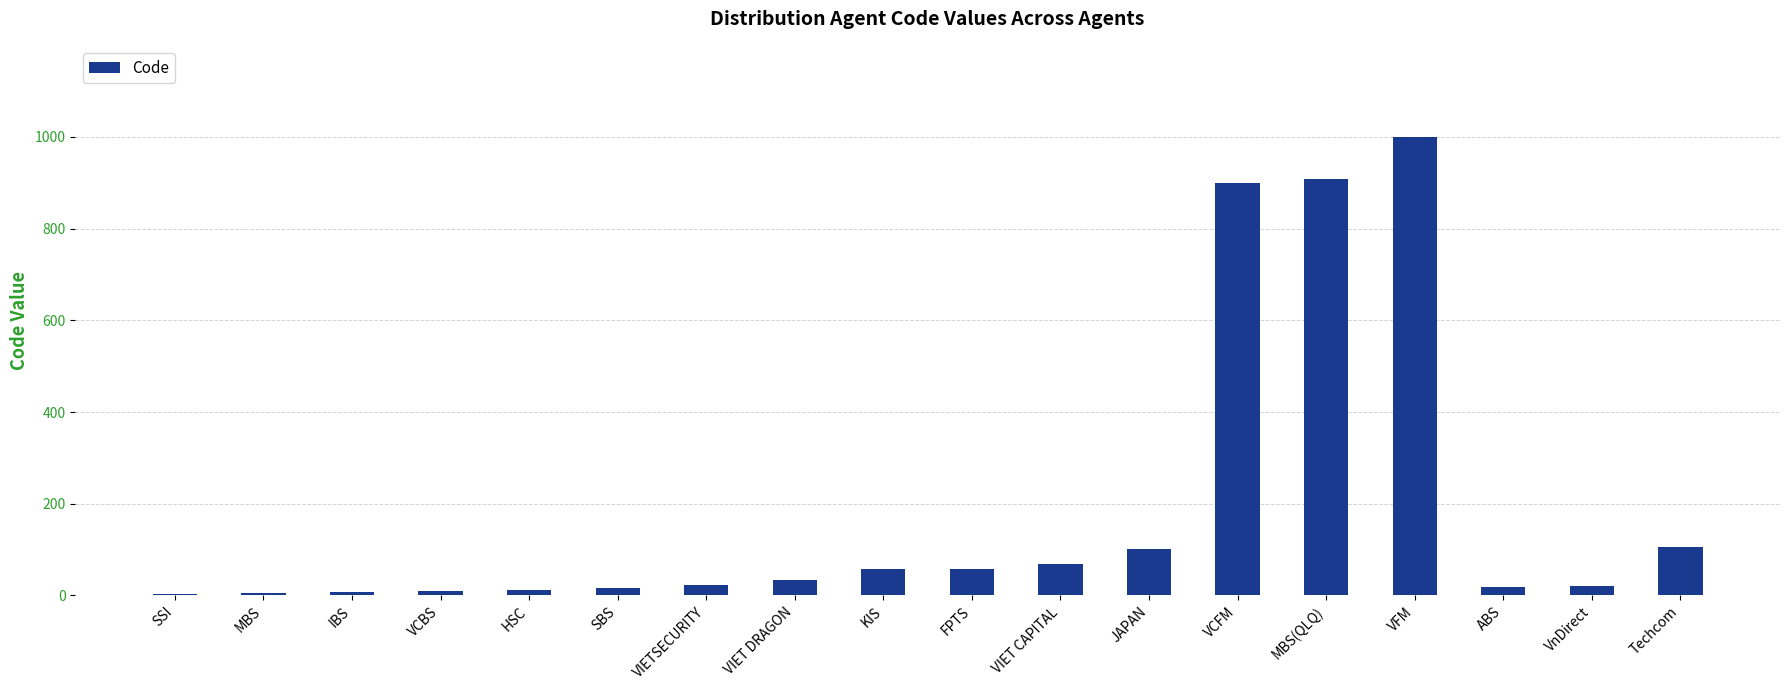

What is the approximate value at VCBS, to the nearest 10?

10